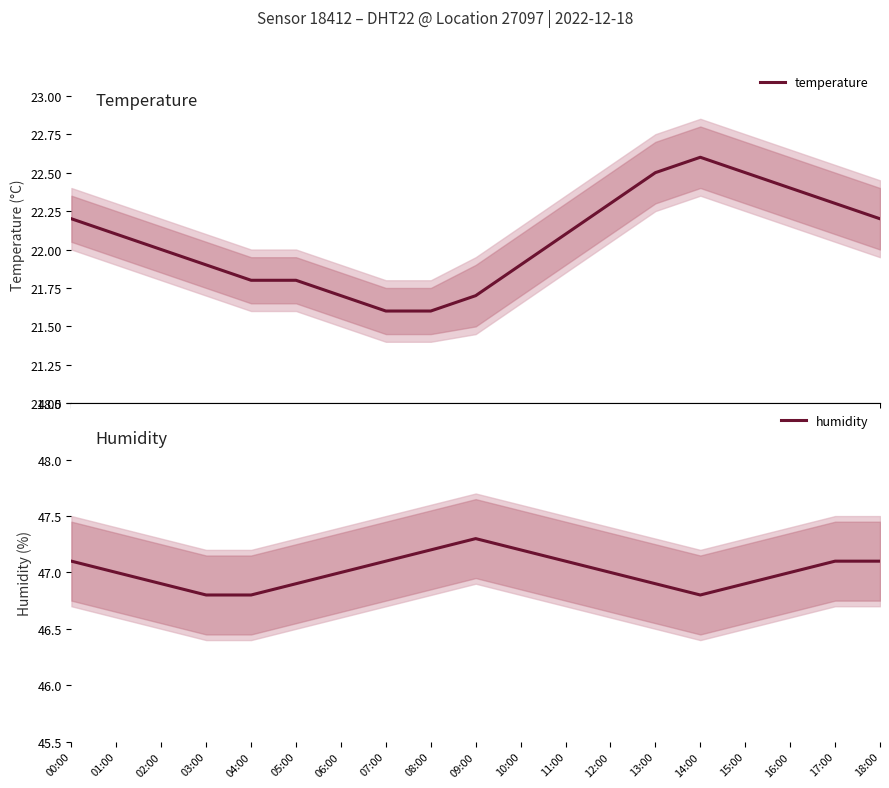

What is the total value across all series at 11:00?

69.2